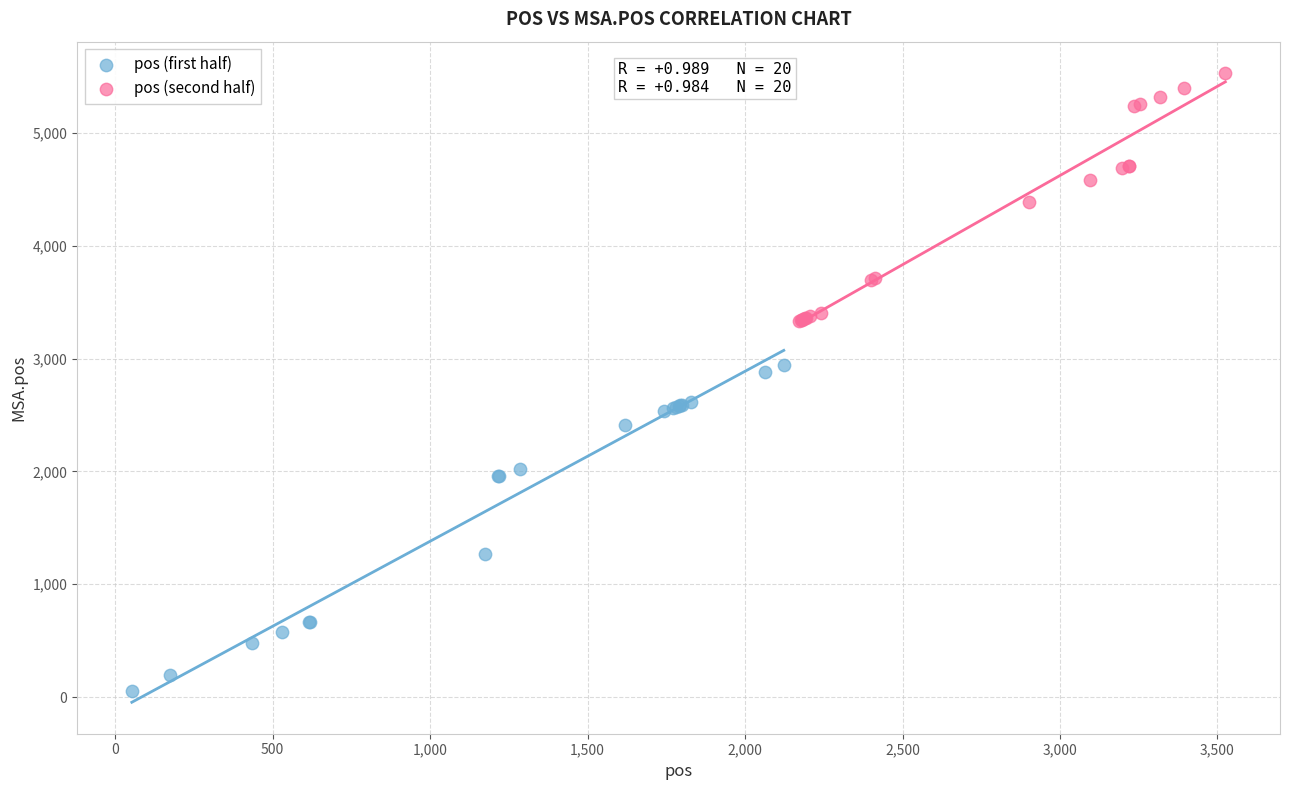

Which series has the widest spread of Y values?

pos (first half)